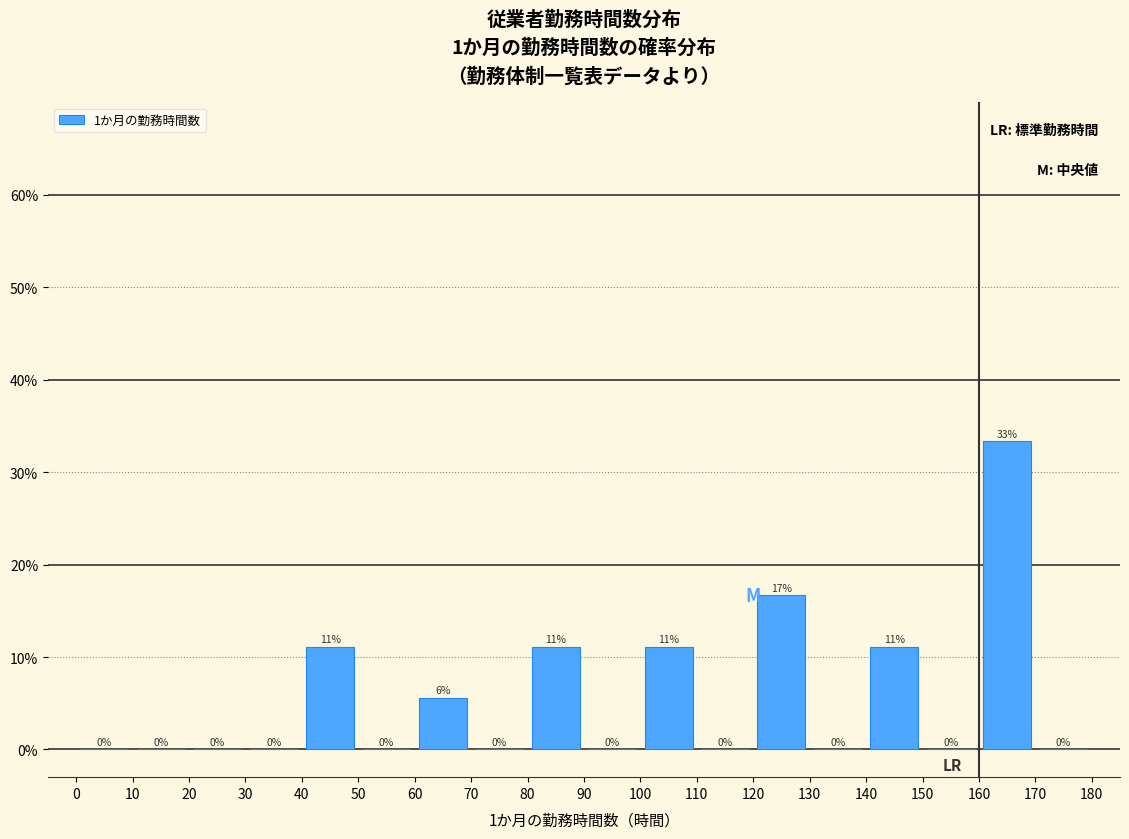

Which range on the x-axis has the tallest bar?

160 to 170